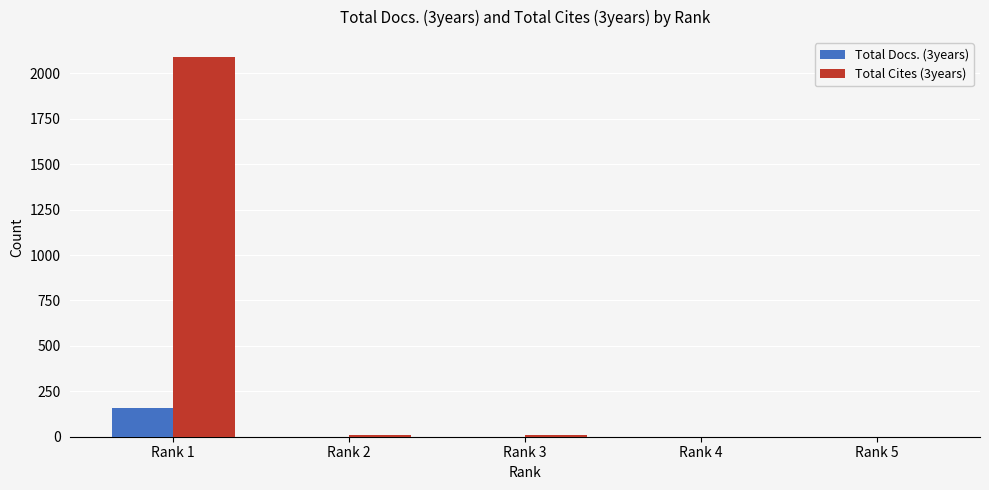

Which category has the highest value in the Total Docs. (3years) series?

Rank 1